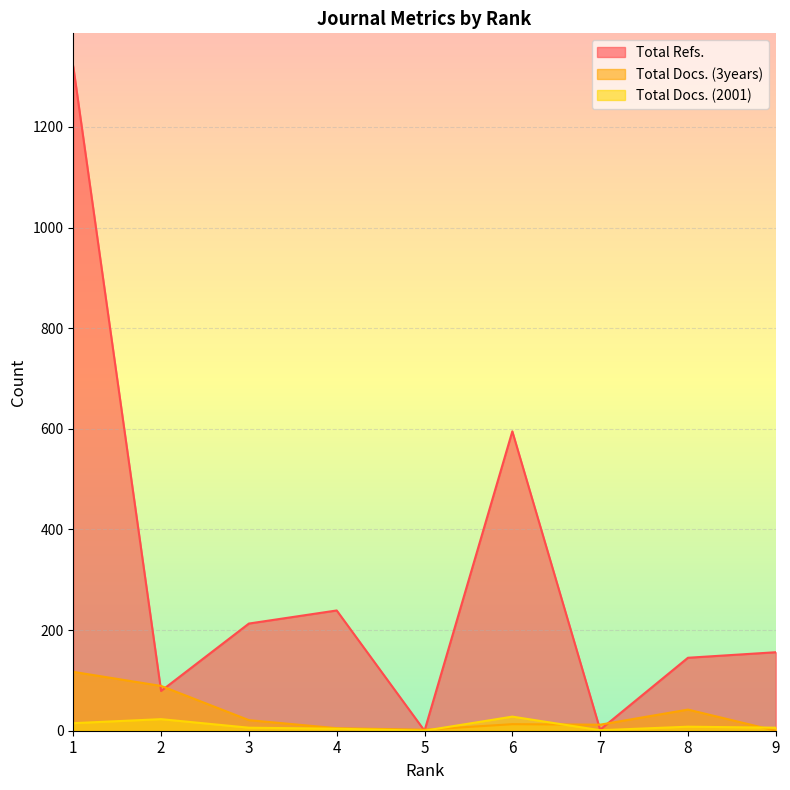

How many values in the Total Refs. series are below 156?

4